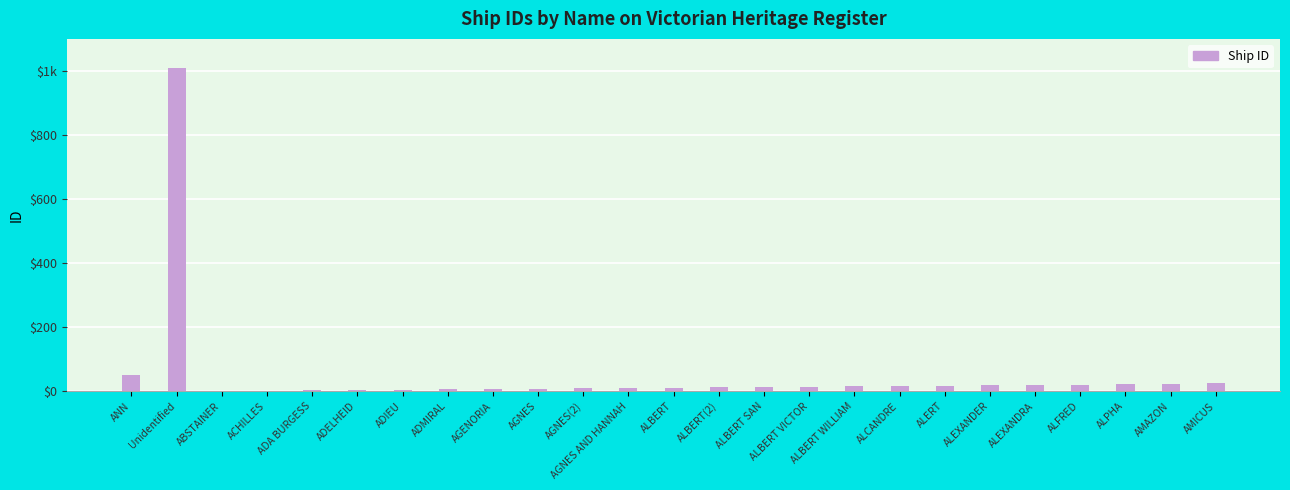

The chart shows a value of 24 at AMICUS. True or false?

True